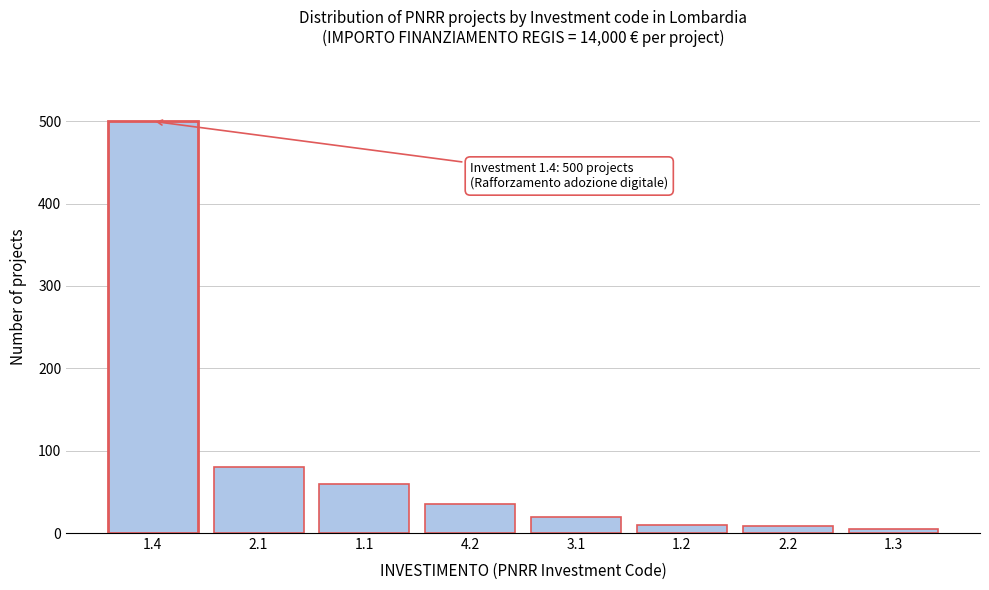

The value at 1.1 is 80. True or false?

False